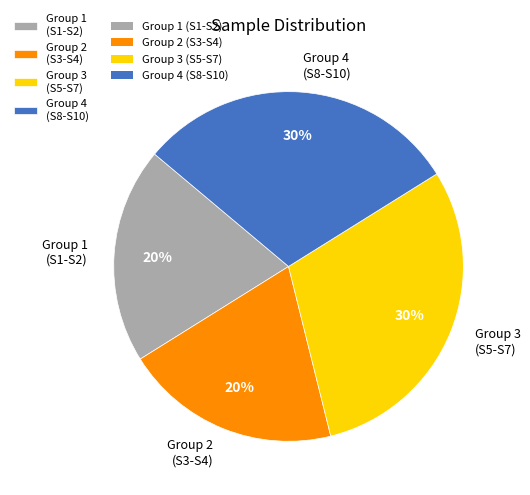

Is the sum of Group 3 (S5-S7) and Group 4 (S8-S10) greater than half?

Yes